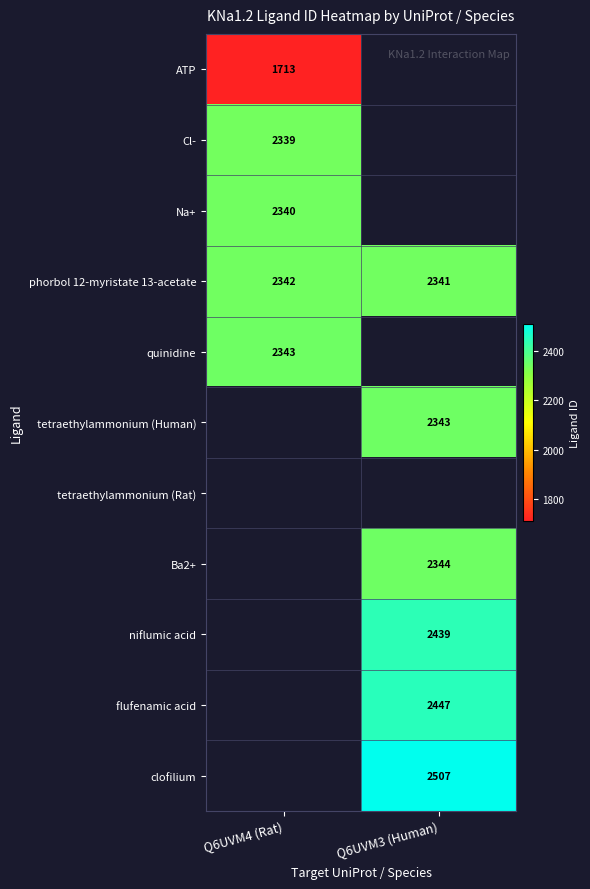

Is it true that Cl- equals 2339 at Q6UVM4 (Rat)?

True